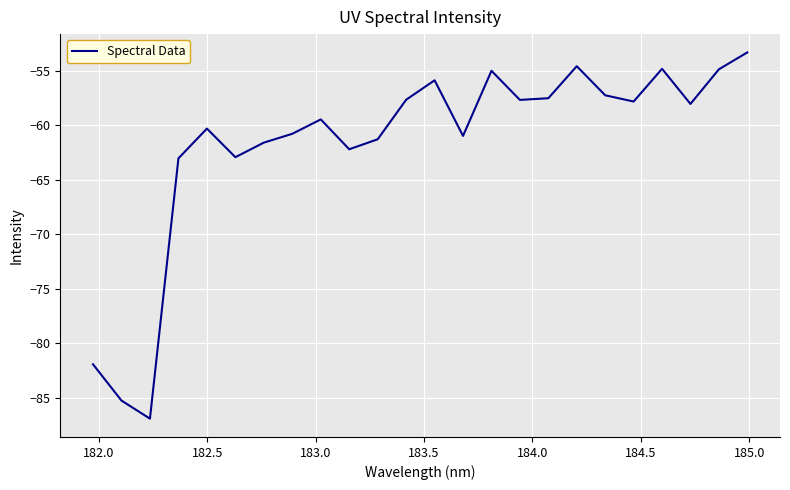

What is the difference between the maximum and minimum values?

33.6